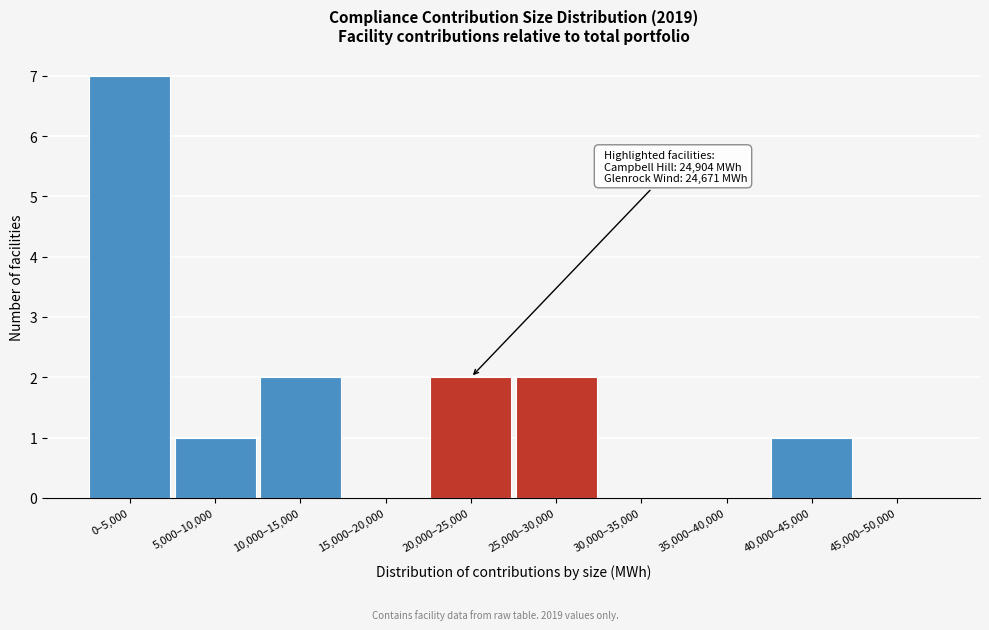

Reading right to left, extract all data points from this chart.

45,000–50,000=0	40,000–45,000=1	35,000–40,000=0	30,000–35,000=0	25,000–30,000=2	20,000–25,000=2	15,000–20,000=0	10,000–15,000=2	5,000–10,000=1	0–5,000=7